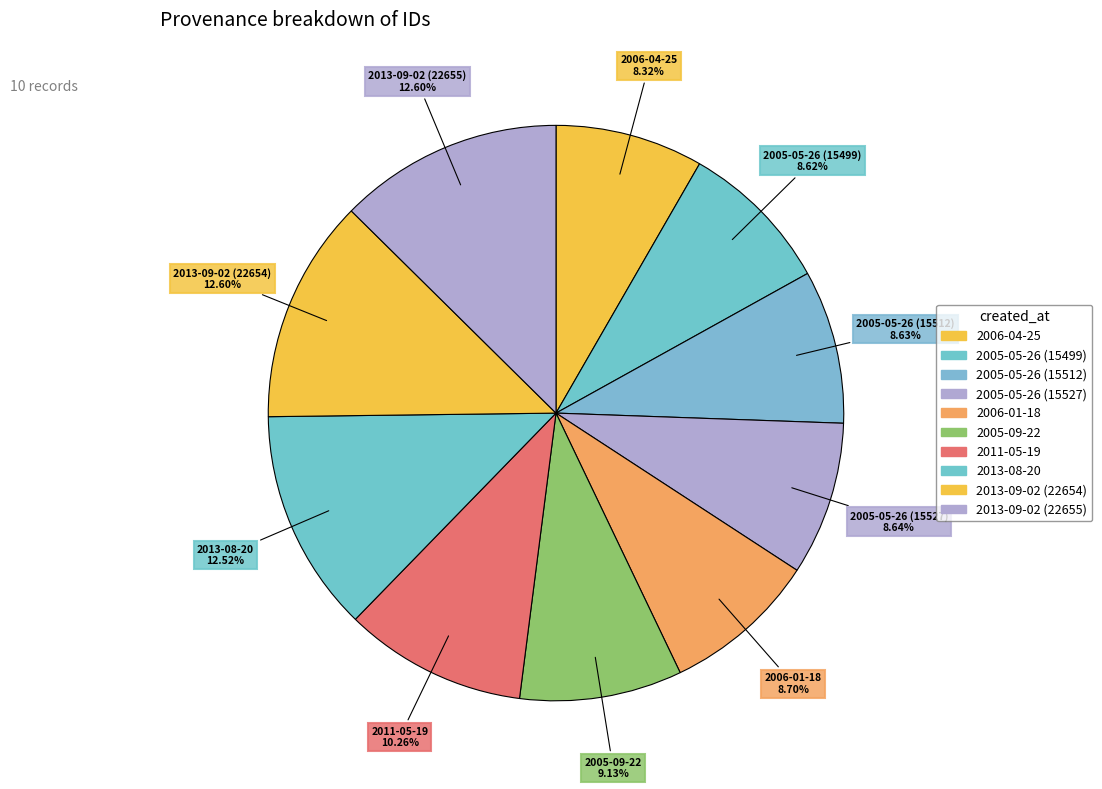

Is there a majority slice in this chart?

No